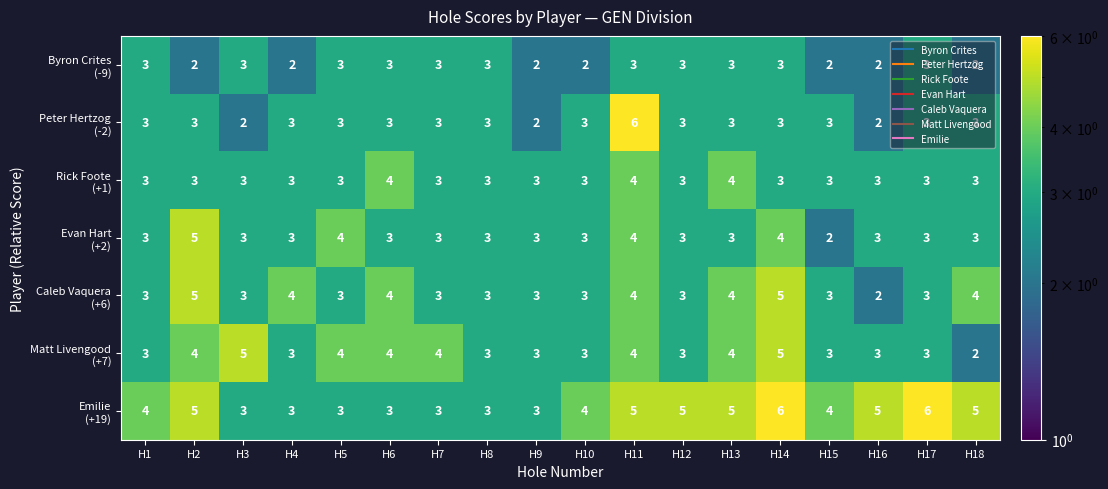

At how many categories does at least one series exceed 2?

18